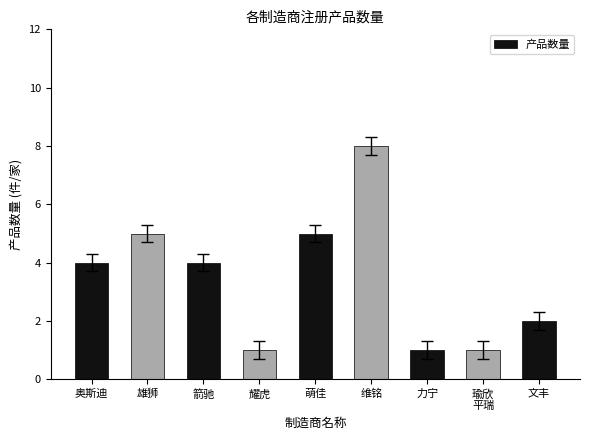

Is it true that the value at 奥斯迪 is 4?

True